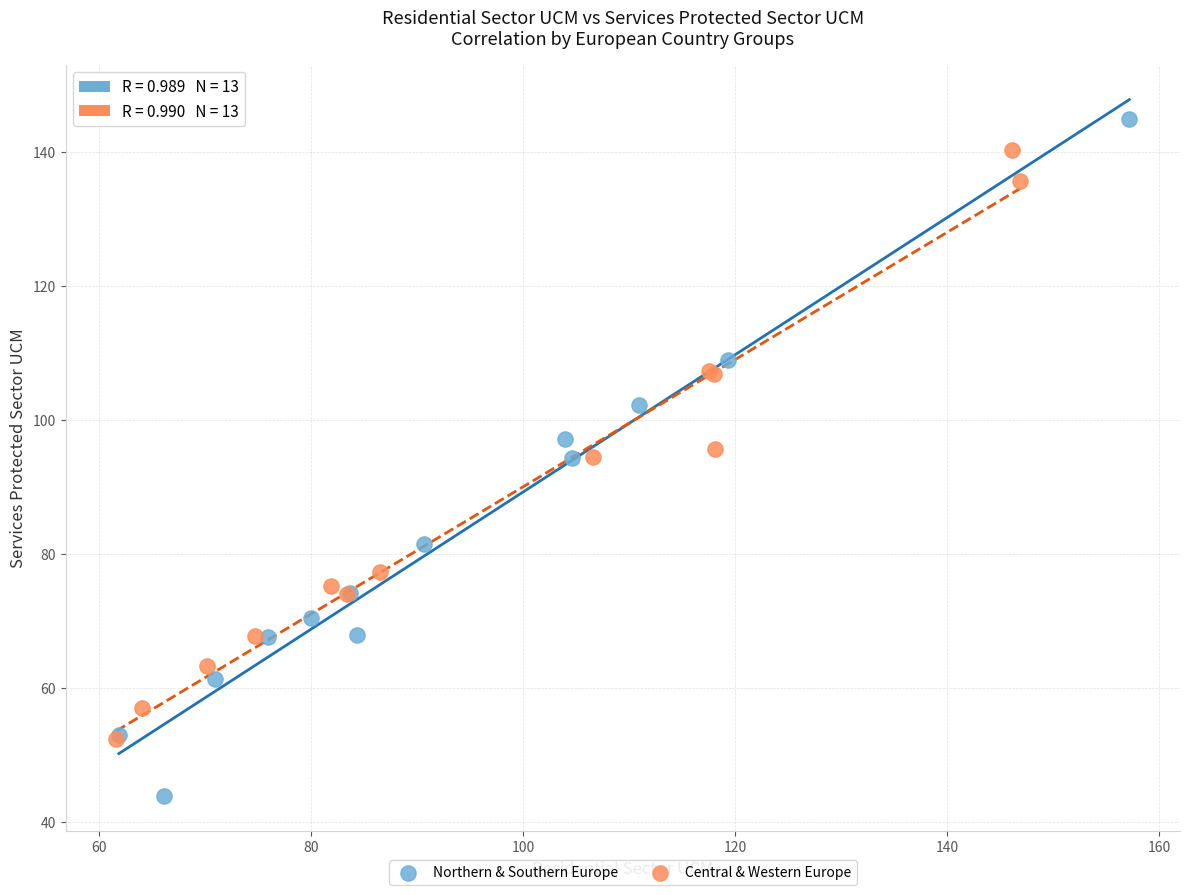

Which series reaches the minimum Y coordinate?

Northern & Southern Europe